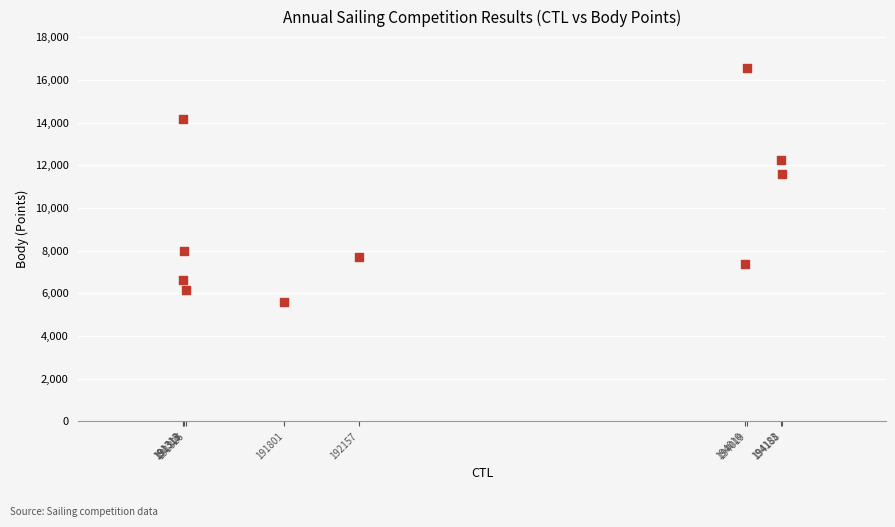

What Y value in the scatter plot is closest to 11071?

11601